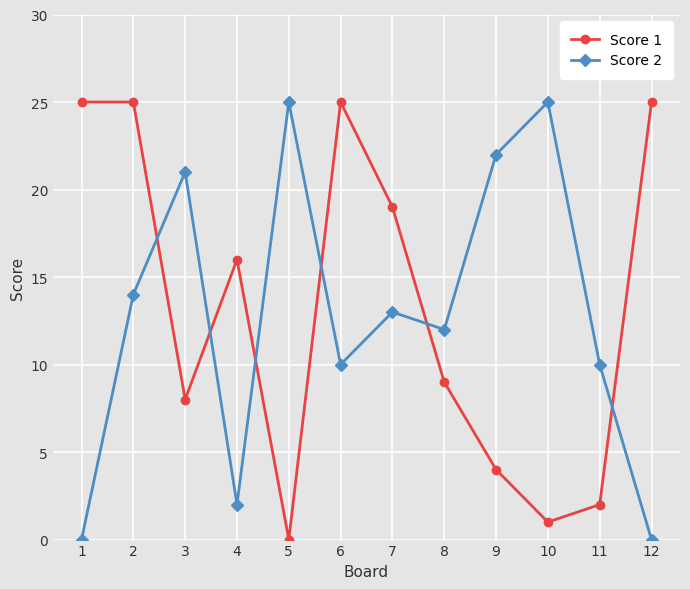

What is the difference between the highest and lowest values at 3?

13